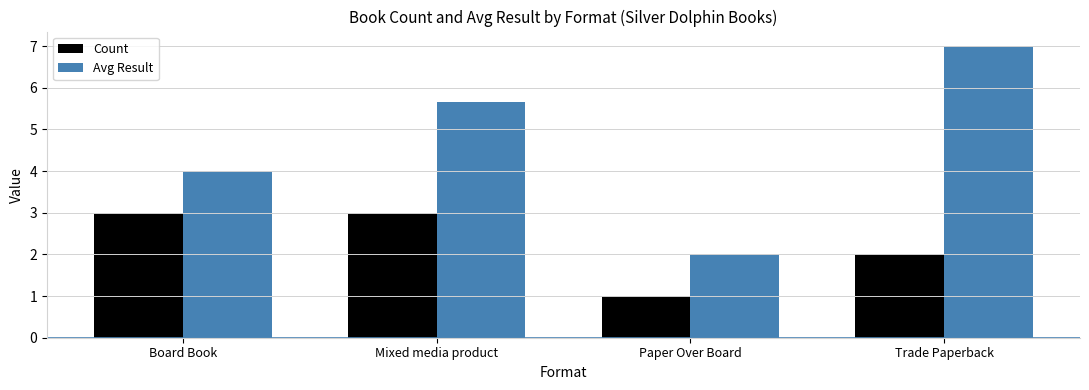

What is the difference between the second highest and second lowest values in the Avg Result series?

1.7